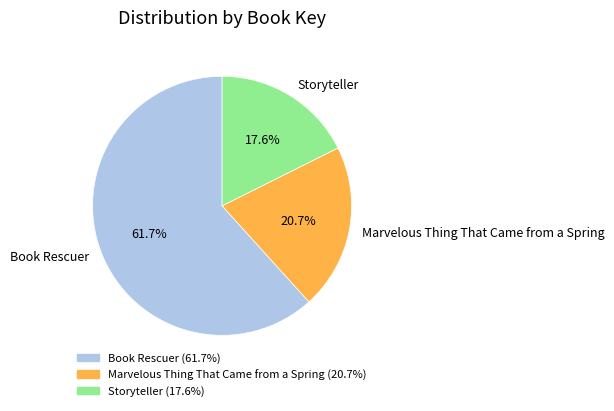

Does any single category account for the majority?

Yes